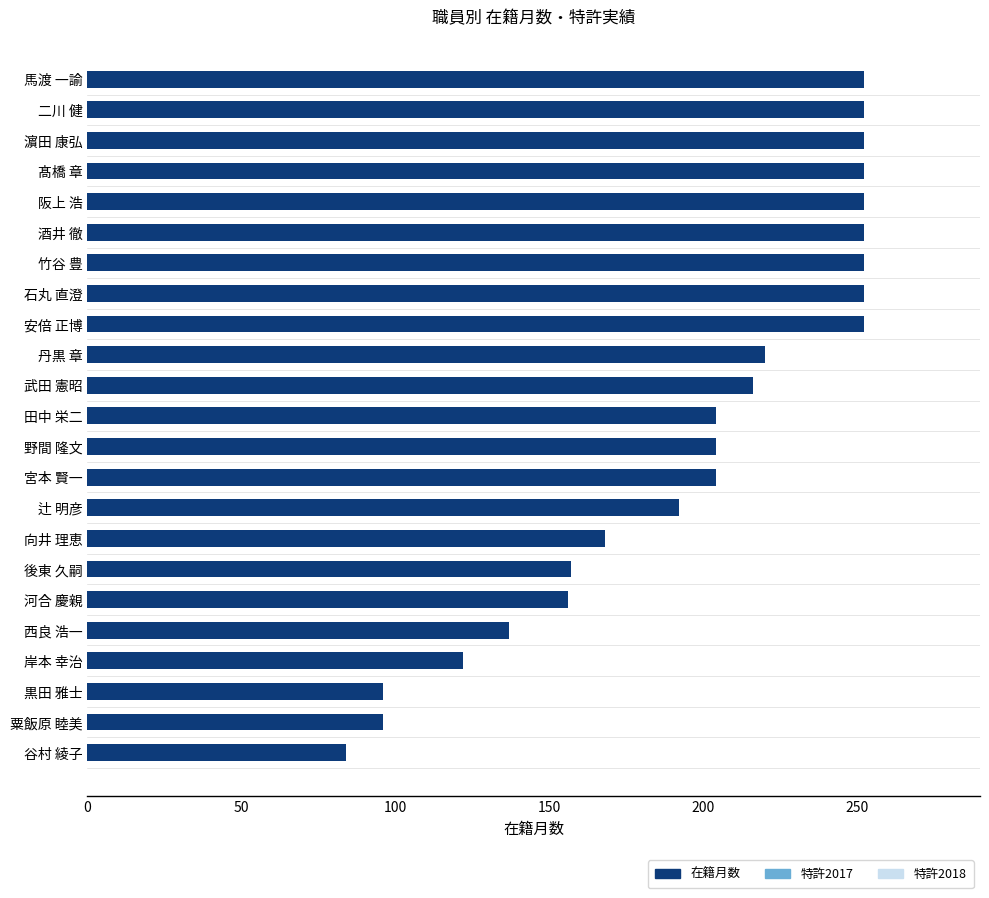

What is the sum of all values?

4524